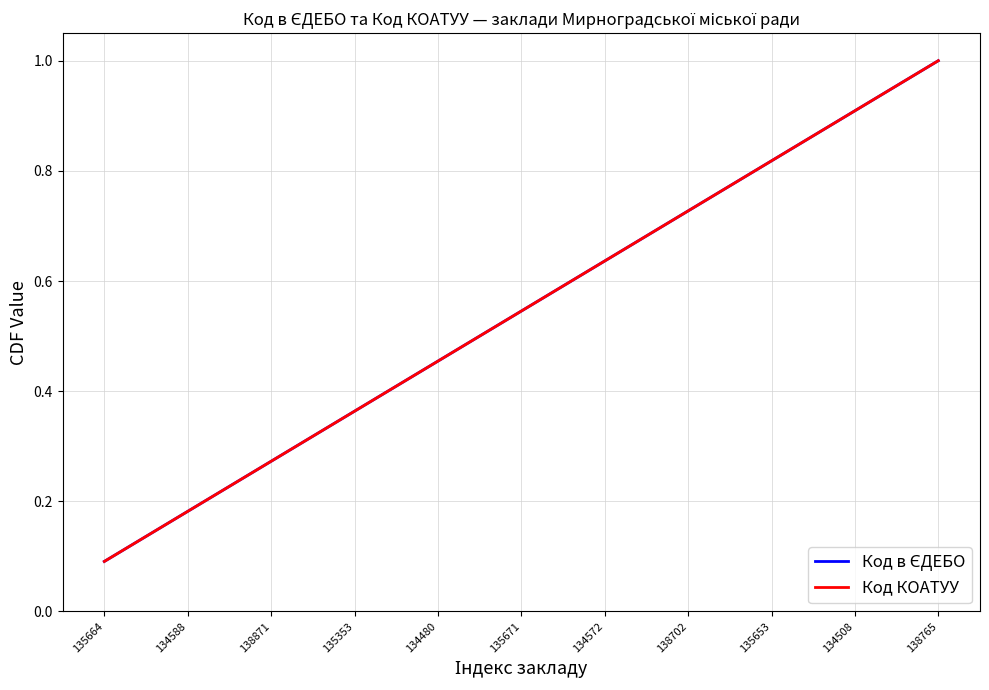

Count the Код в ЄДЕБО values in the range 0 to 1.

11